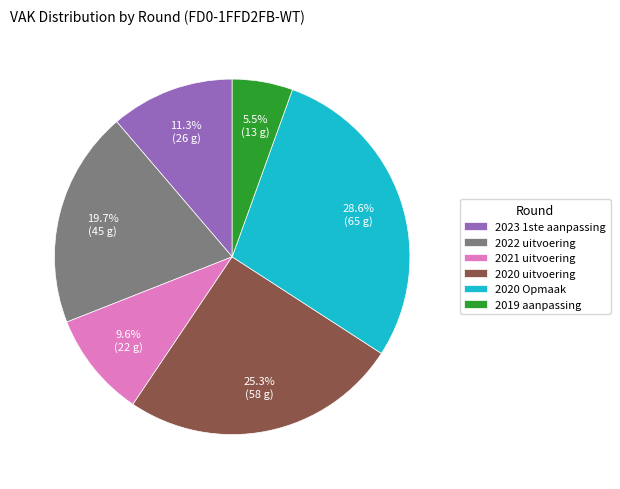

Approximately how many times larger is the value at 2020 Opmaak compared to 2023 1ste aanpassing?

2.5